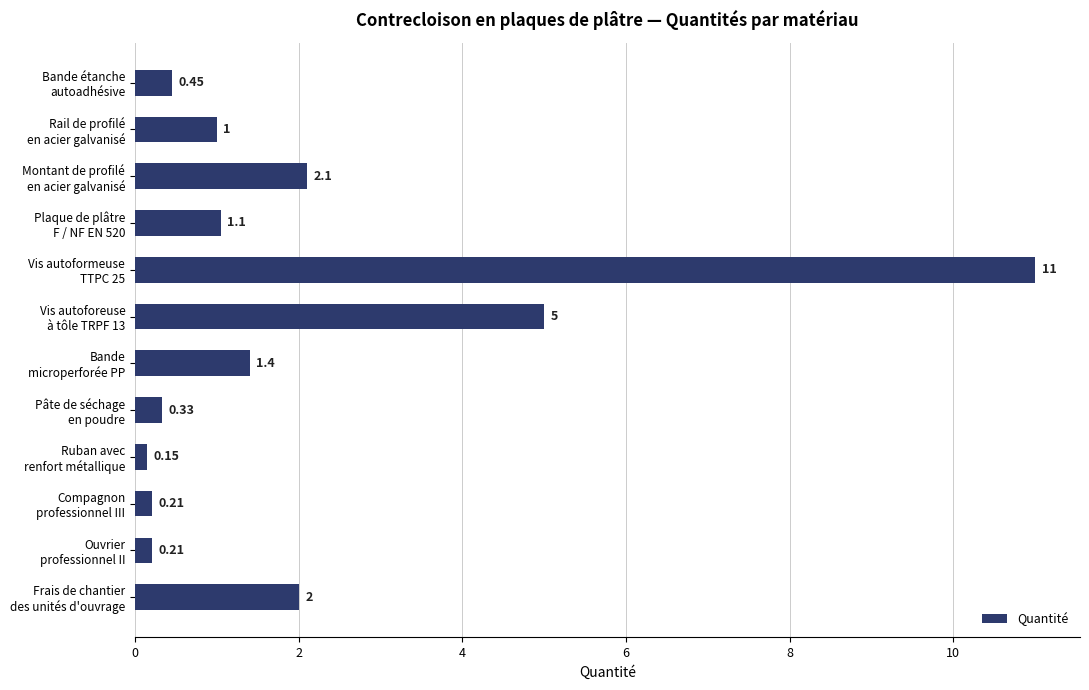

Are the bars horizontal?

Yes